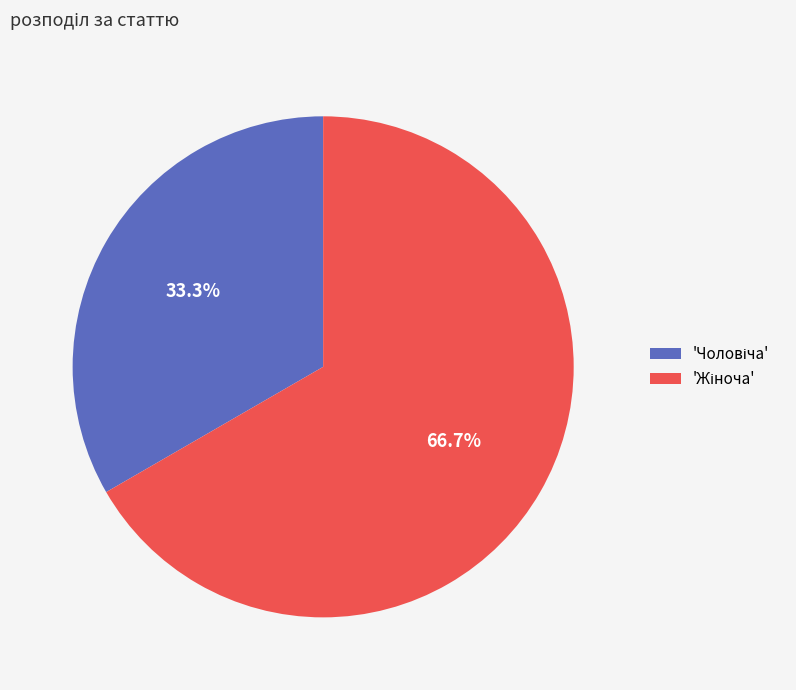

Does any single category account for the majority?

Yes